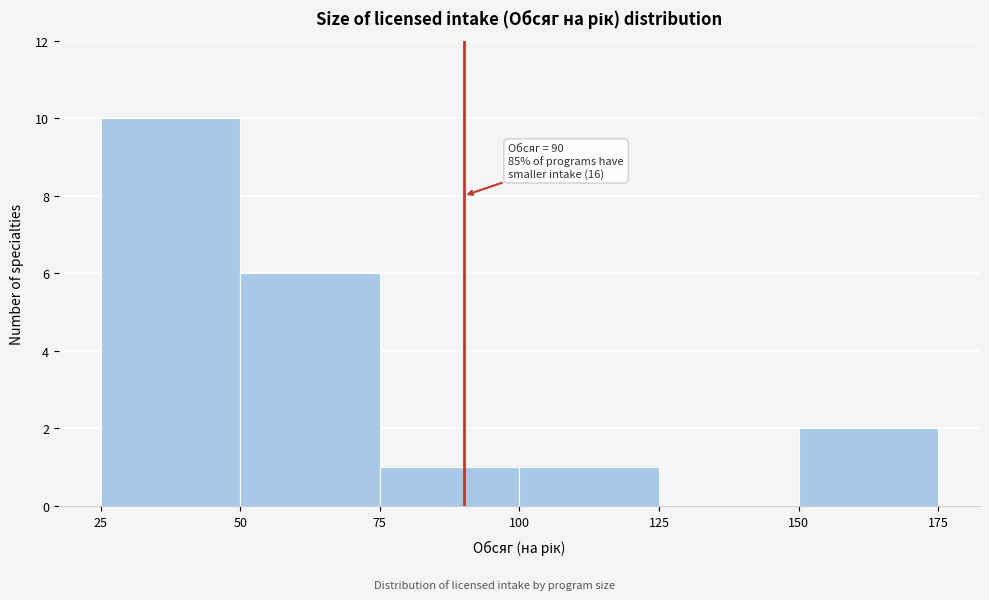

Which range on the x-axis has the tallest bar?

25 to 50